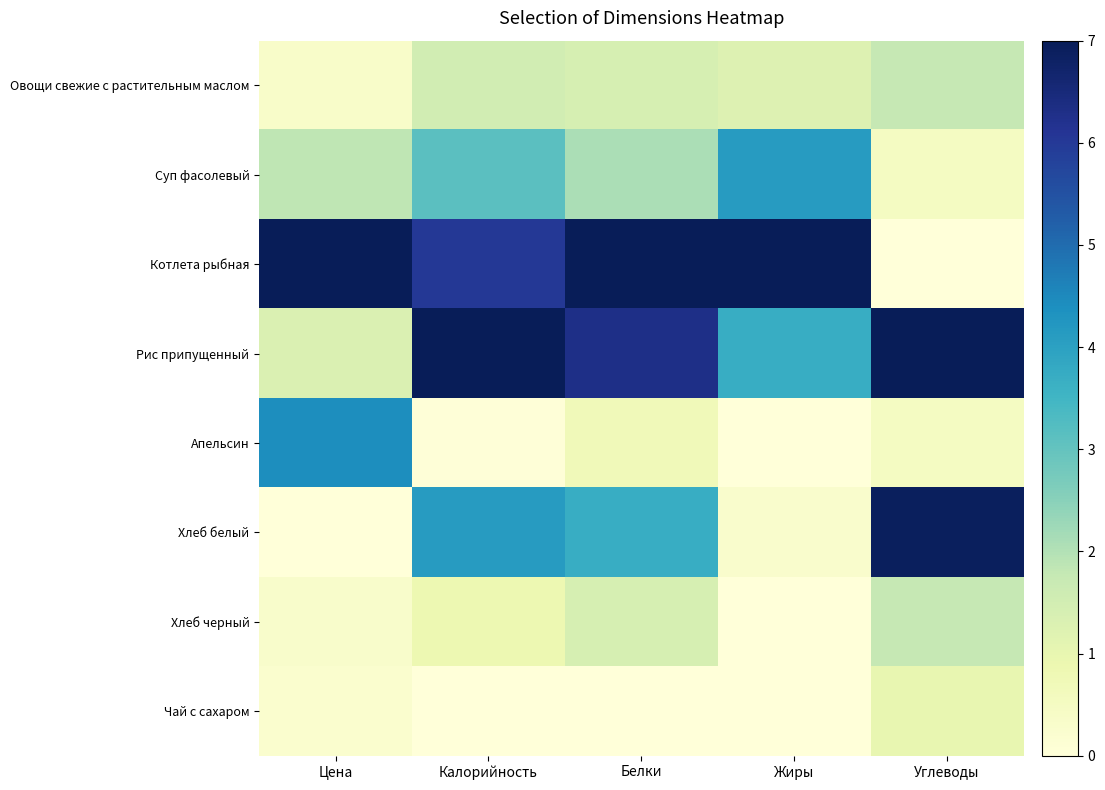

Which has a higher value, Калорийность or Жиры?

Калорийность